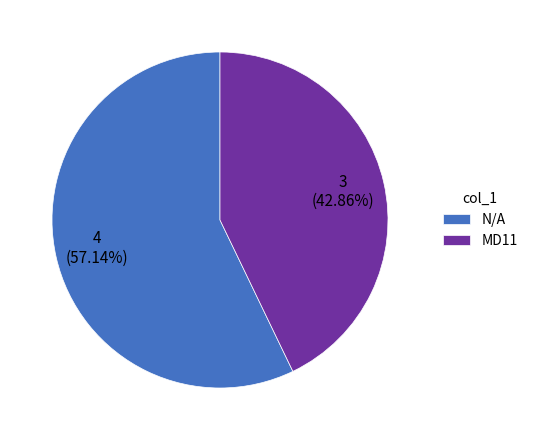

Between N/A and MD11, which is larger?

N/A